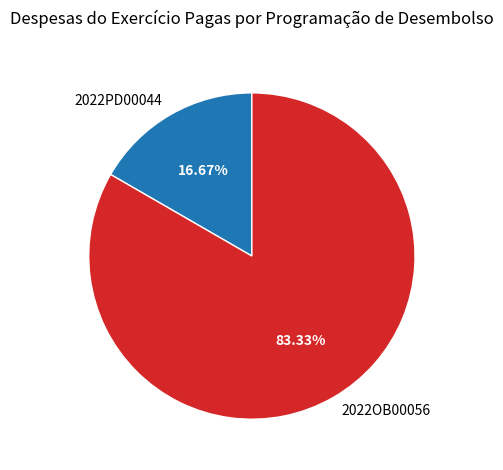

How many slices are in this pie chart?

2